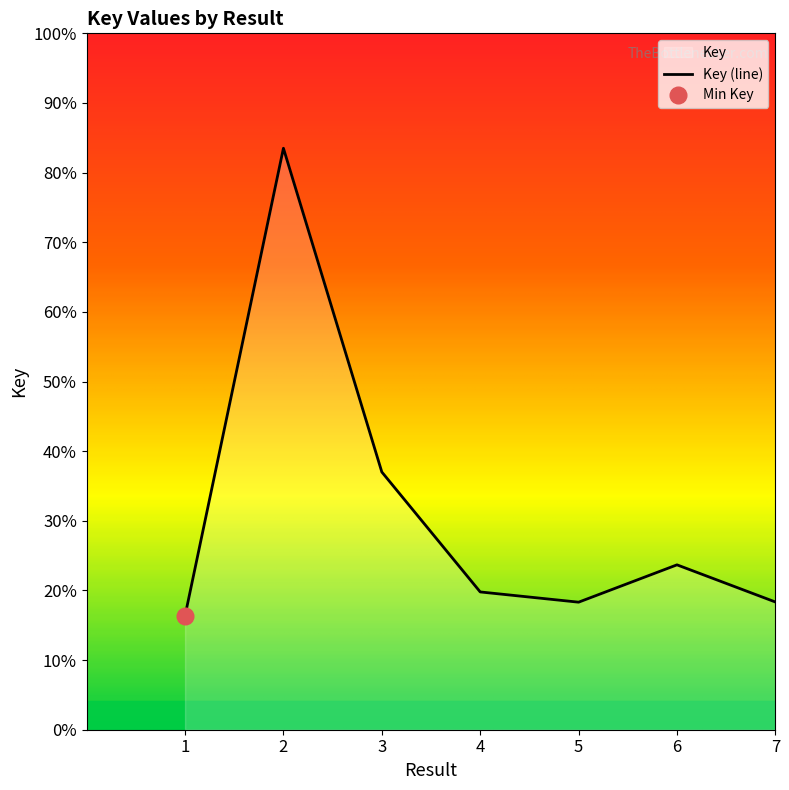

Which has a higher value, 2 or 5?

2